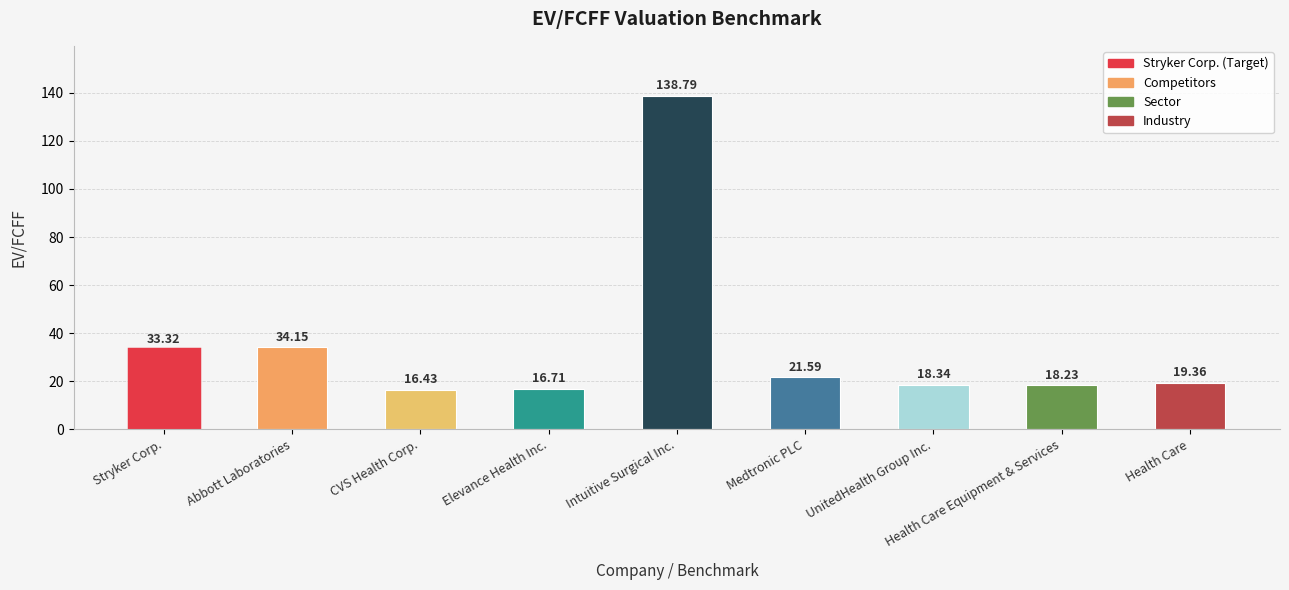

What is the difference between the maximum and second lowest values?

122.1